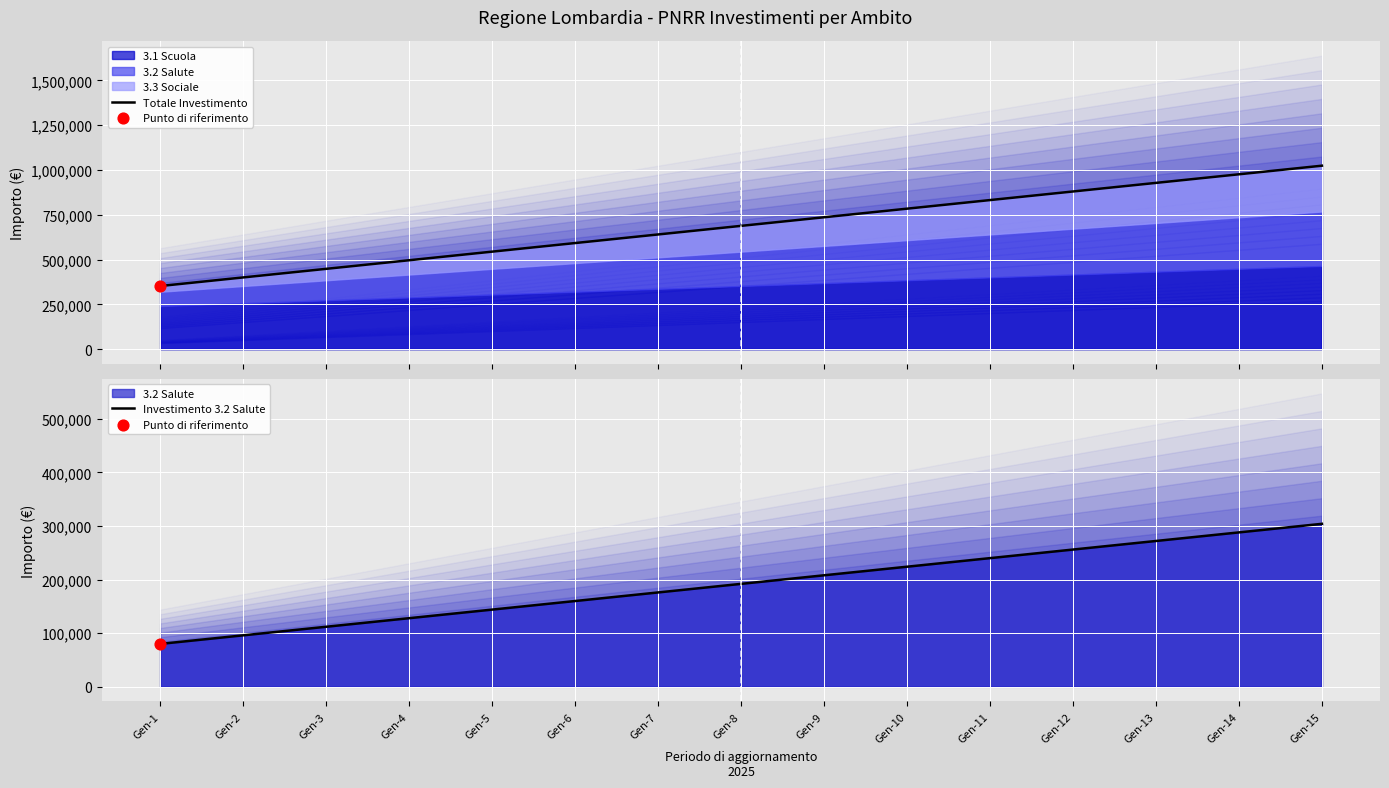

Which series contains the highest Y value?

Totale Investimento